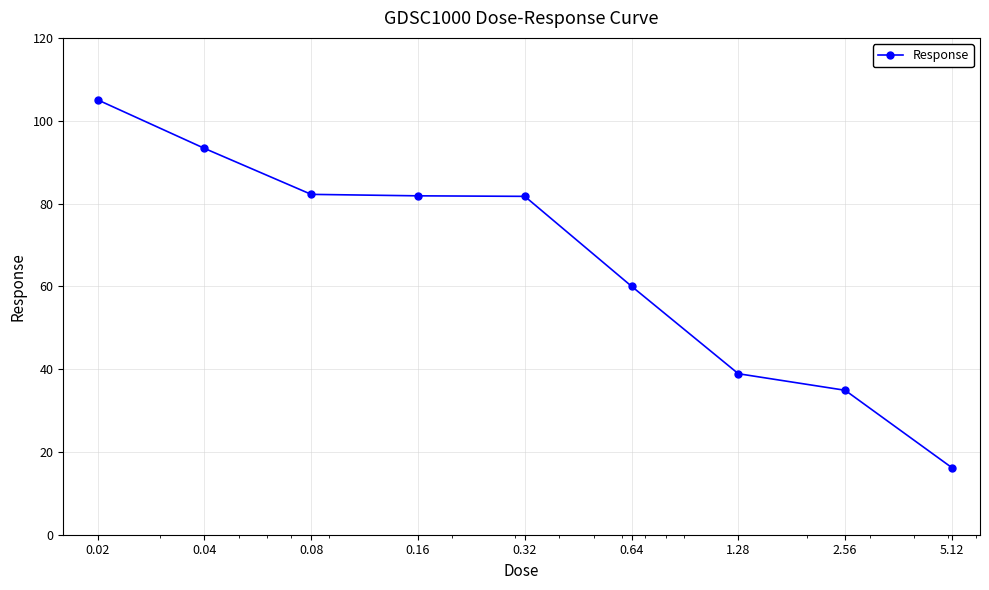

What is the value of the 2nd point from the left?

93.3